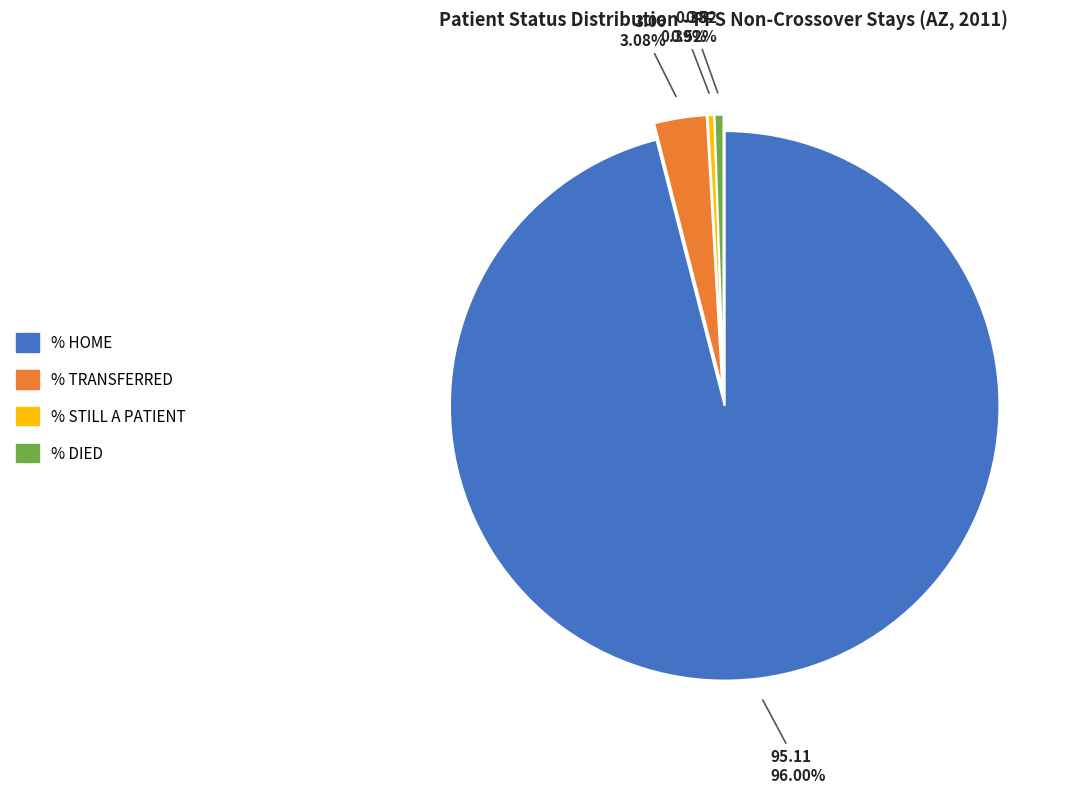

Is there a majority slice in this chart?

Yes